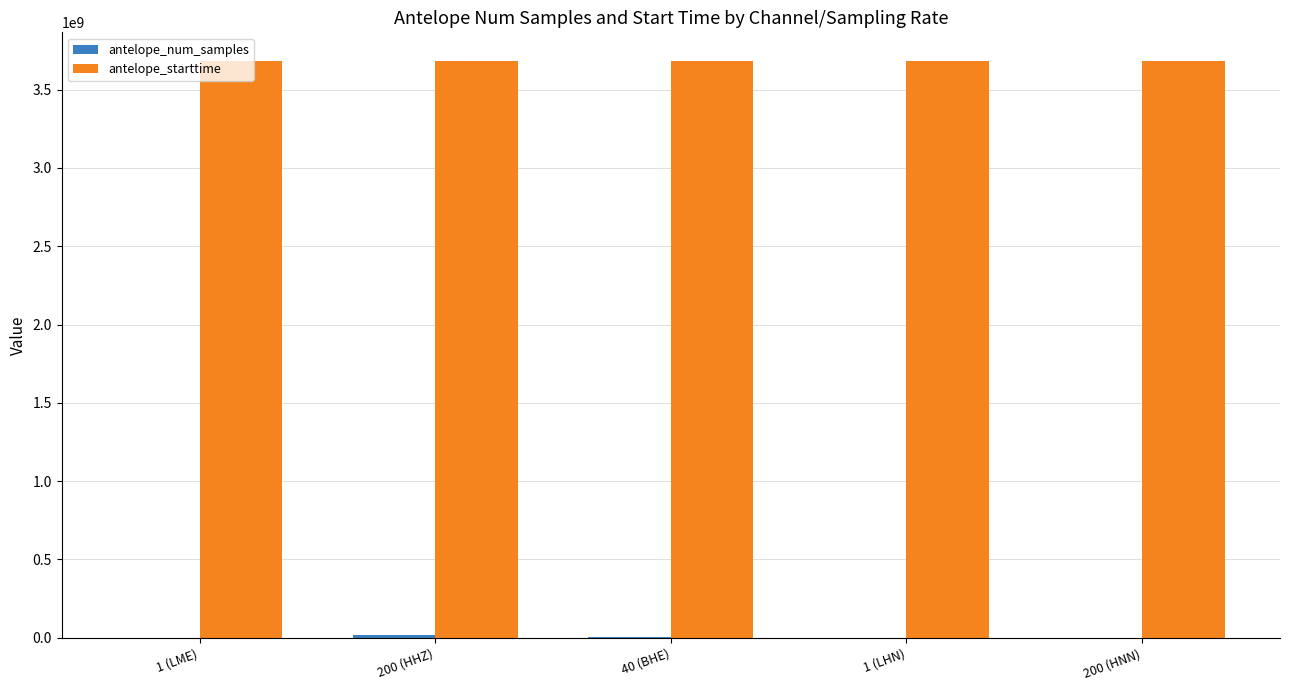

Which series has the largest total across all categories?

antelope_starttime